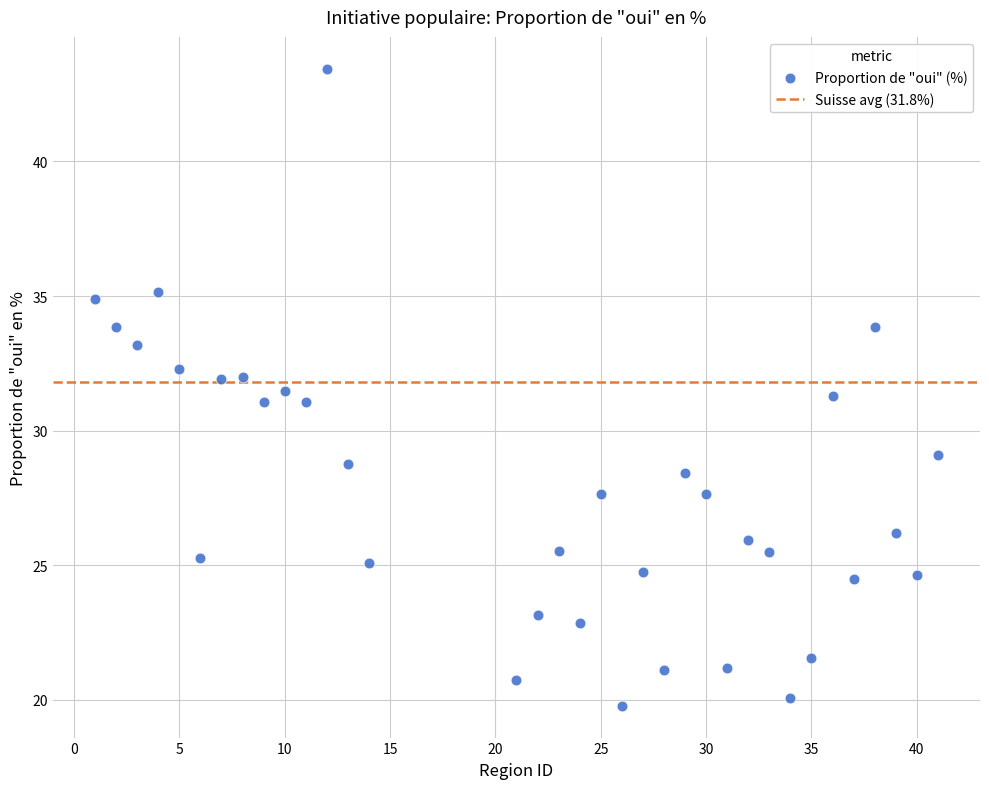

What is the range of X values (max minus min)?

40.0